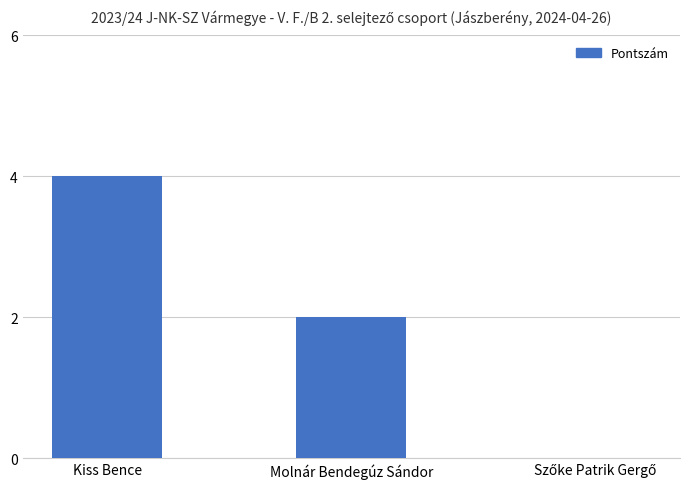

The value at Kiss Bence is 1. True or false?

False